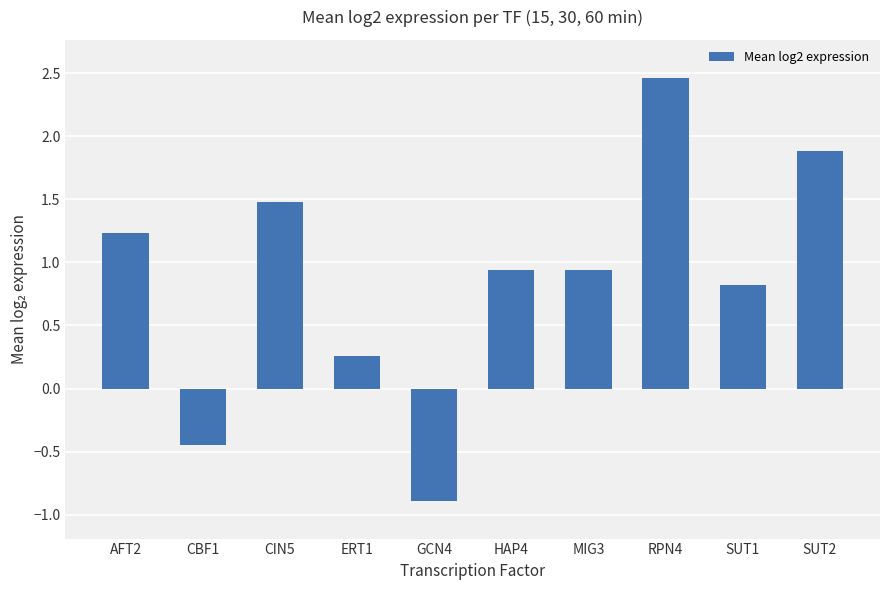

Does the chart contain any negative values?

Yes